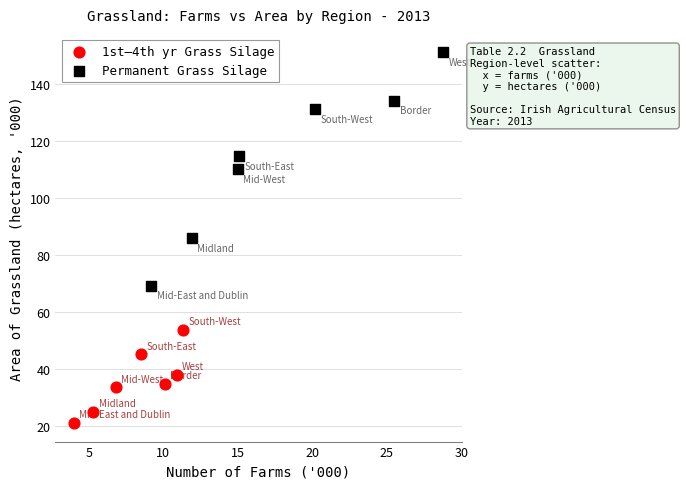

Which series reaches the minimum Y coordinate?

1st–4th yr Grass Silage